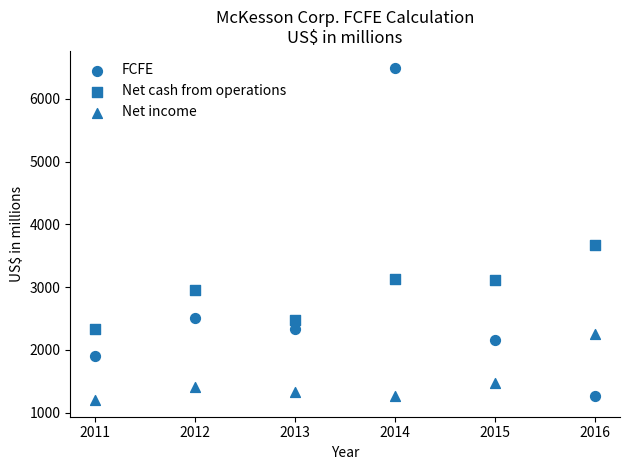

How many points are shown in the scatter plot?

18